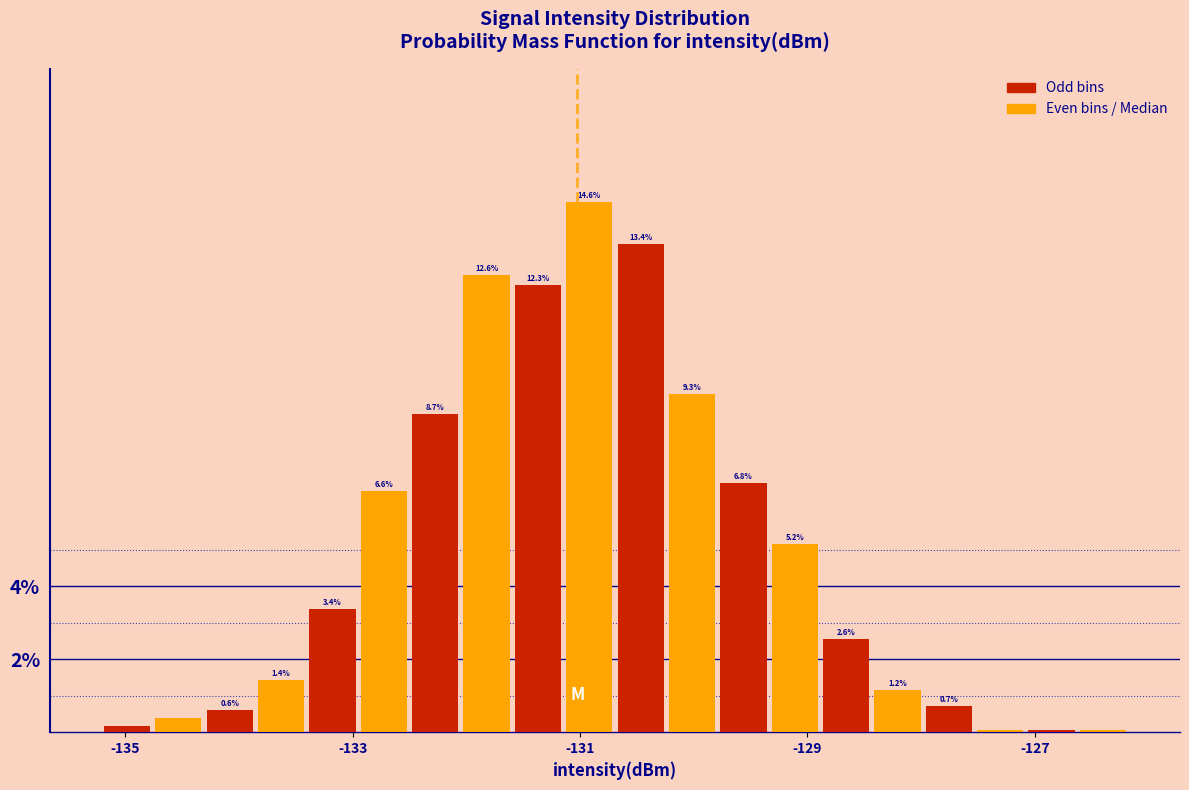

Around what value on the x-axis is the tallest bar? Give the approximate position of its centre, as read against the axis.

-131.0